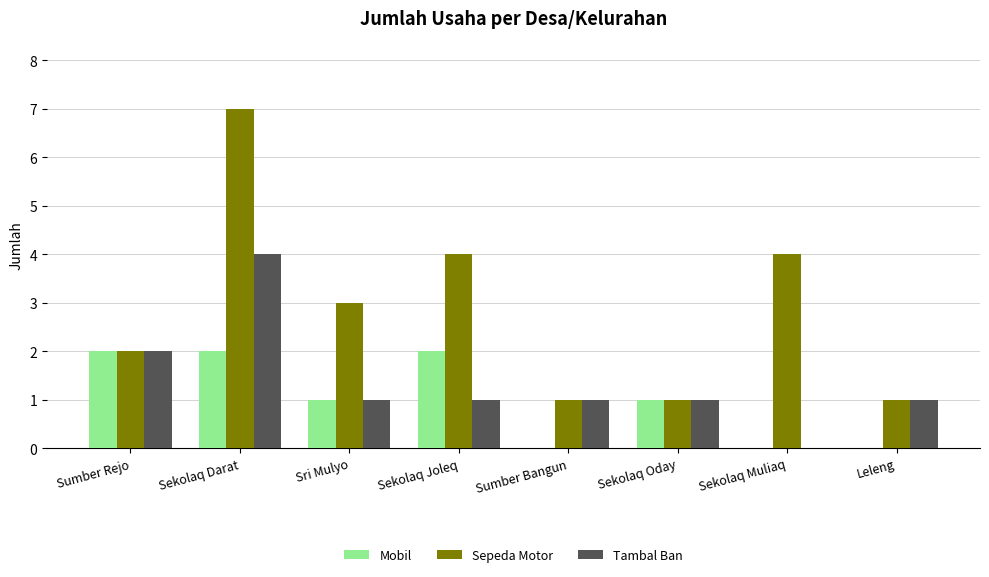

How many groups of bars are there?

8